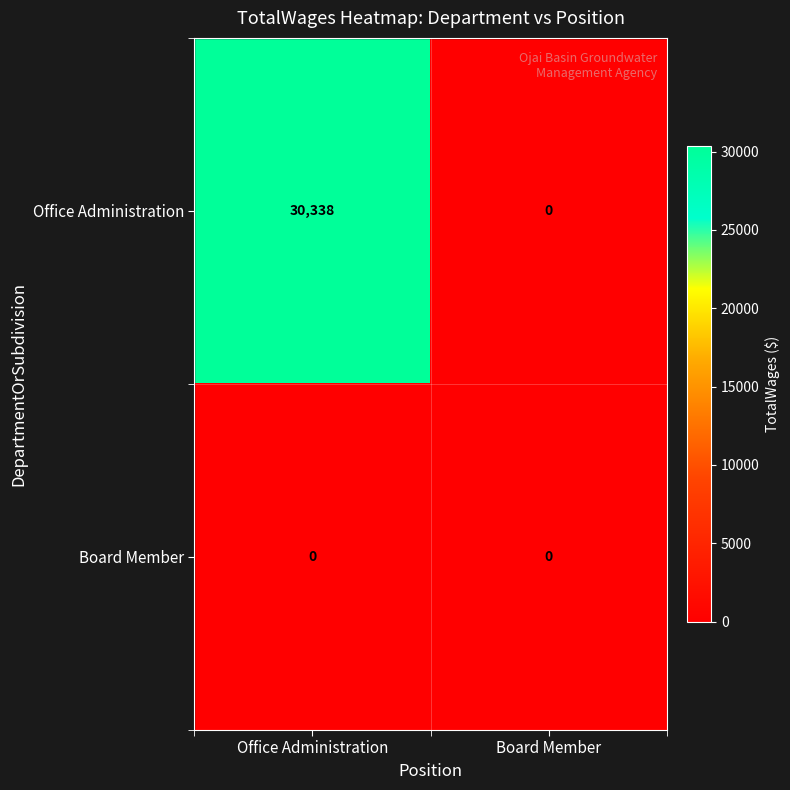

Reading right to left, what are all the values shown in this chart?

Office Administration: Board Member=0	Office Administration=30338
Board Member: Board Member=0	Office Administration=0